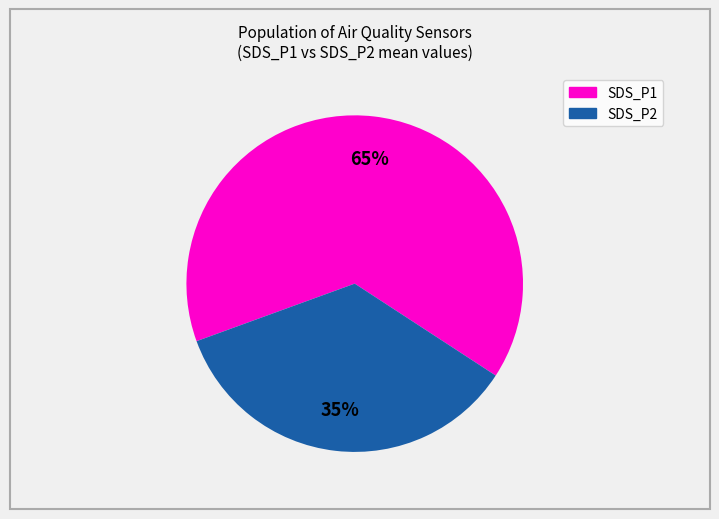

Is there any slice that represents more than half of the pie?

Yes